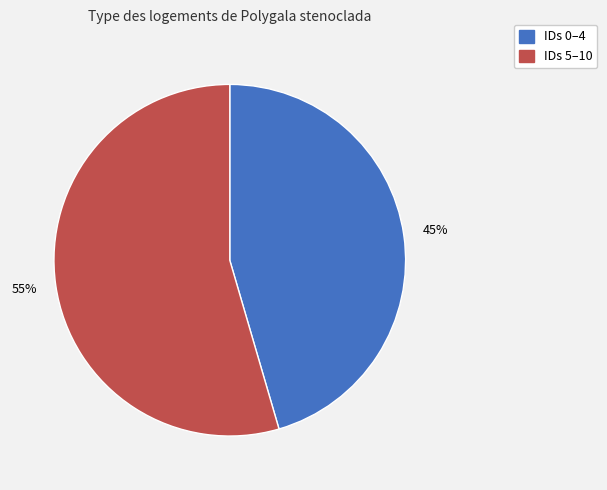

How many slices are in this pie chart?

2